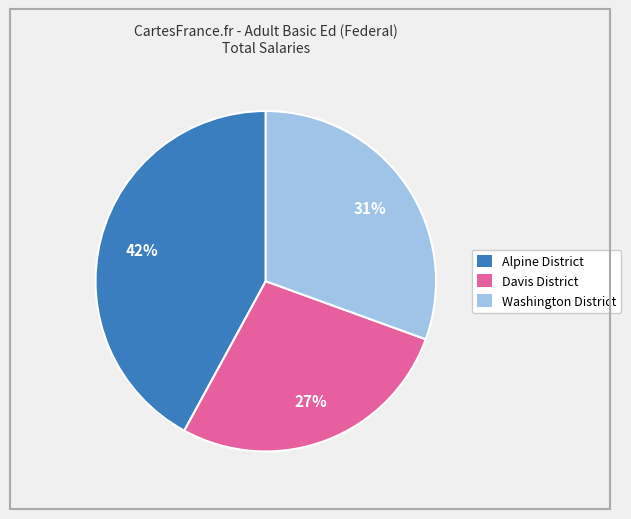

Which has a higher value, Davis District or Alpine District?

Alpine District